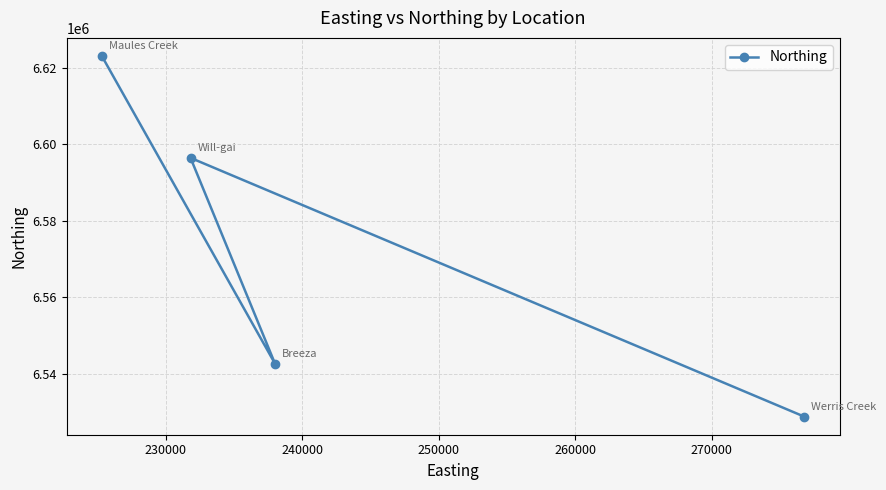

What is the change in value from 240000 to 250000?

-67658